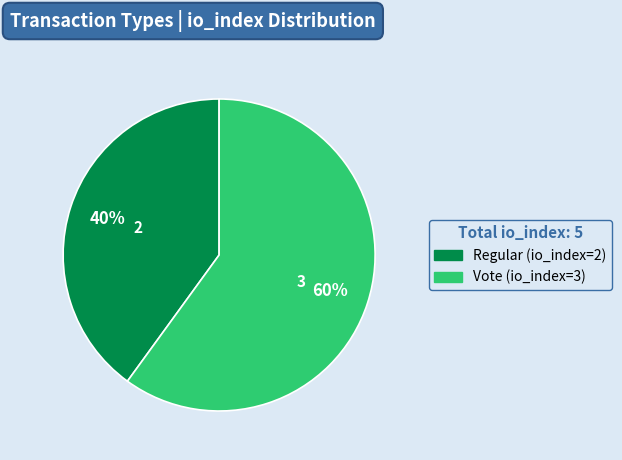

Is the sum of Vote (io_index=3) and Regular (io_index=2) greater than half?

Yes